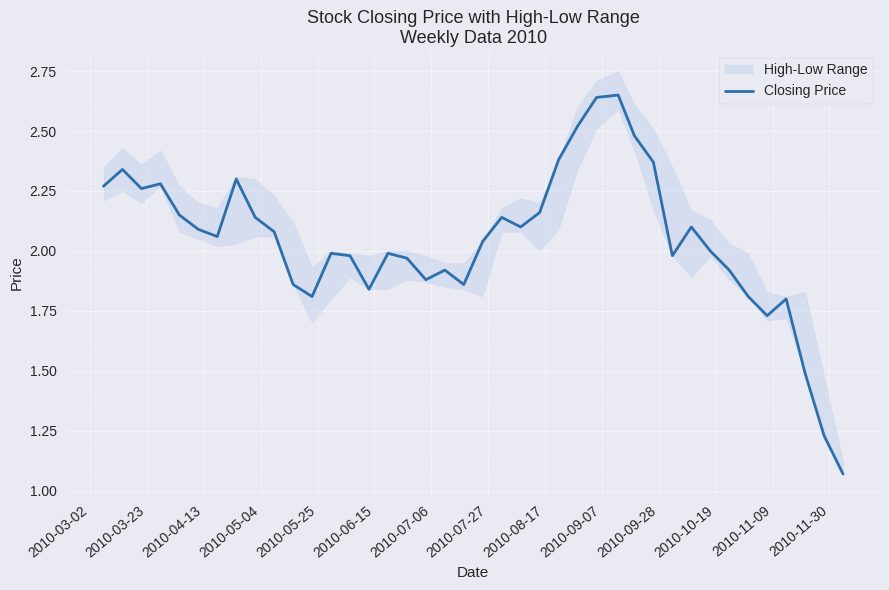

Reading right to left, list all the values displayed in this chart.

1.1	1.2	1.5	1.8	1.7	1.8	1.9	2.0	2.1	2.0	2.4	2.5	2.6	2.6	2.5	2.4	2.2	2.1	2.1	2.0	1.9	1.9	1.9	2.0	2.0	1.8	2.0	2.0	1.8	1.9	2.1	2.1	2.3	2.1	2.1	2.1	2.3	2.3	2.3	2.3